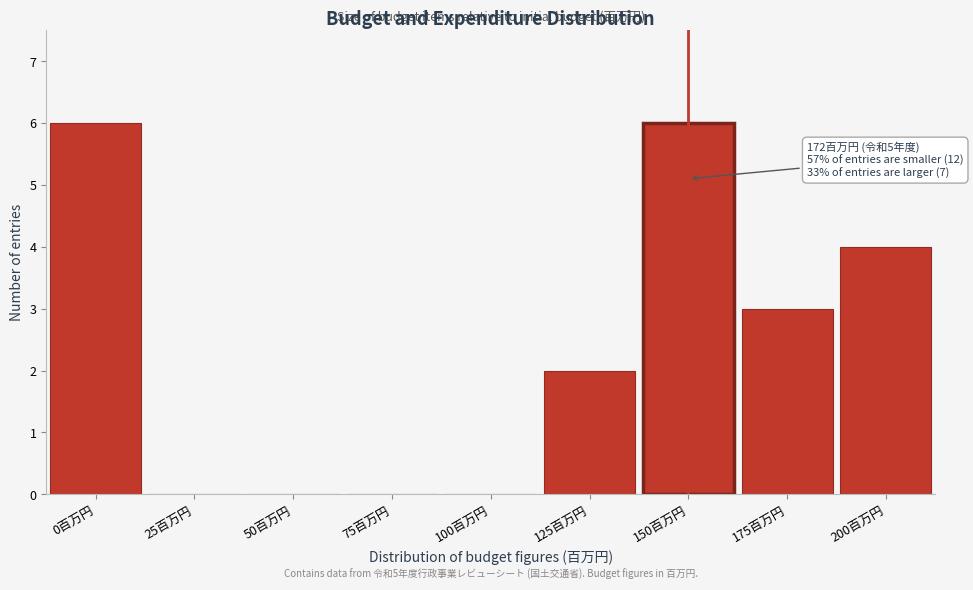

Reading left to right, extract all data points from this chart.

0百万円=6	25百万円=0	50百万円=0	75百万円=0	100百万円=0	125百万円=2	150百万円=6	175百万円=3	200百万円=4